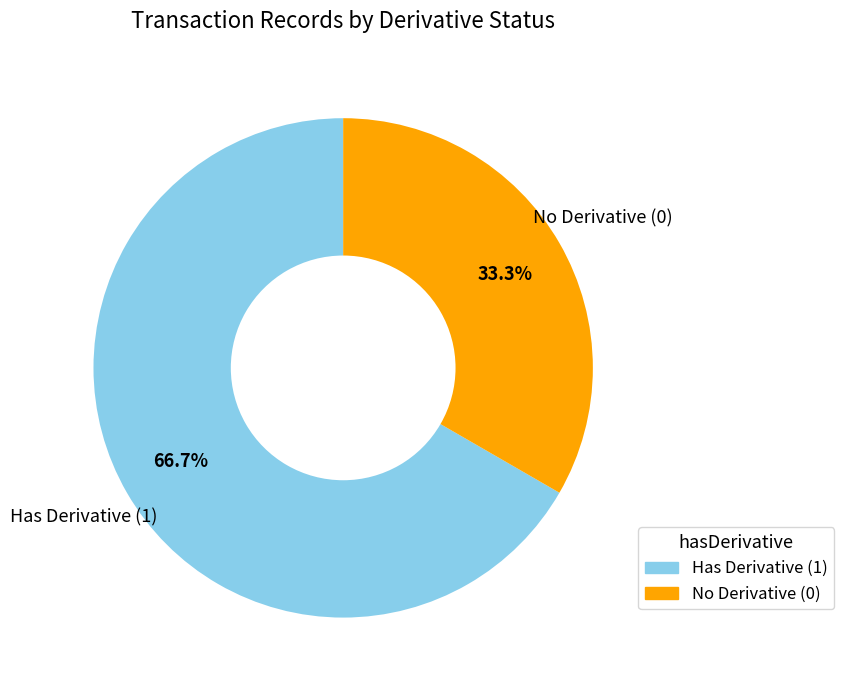

Is there a majority slice in this chart?

Yes